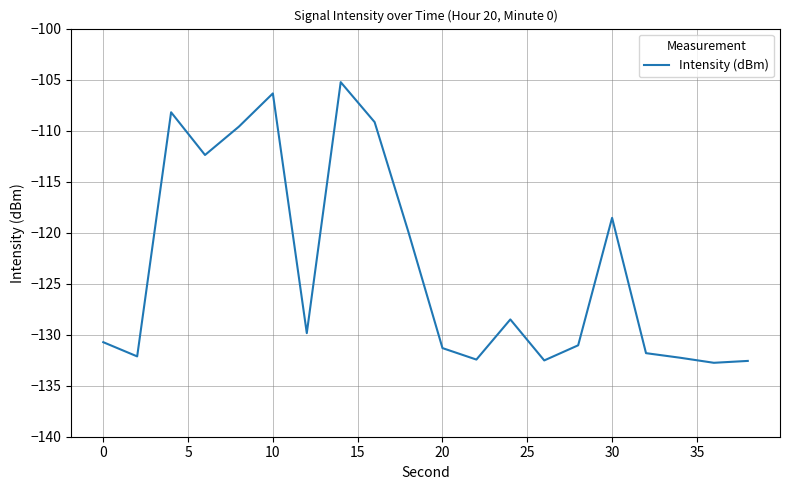

What is the minimum value shown in the chart?

-132.8